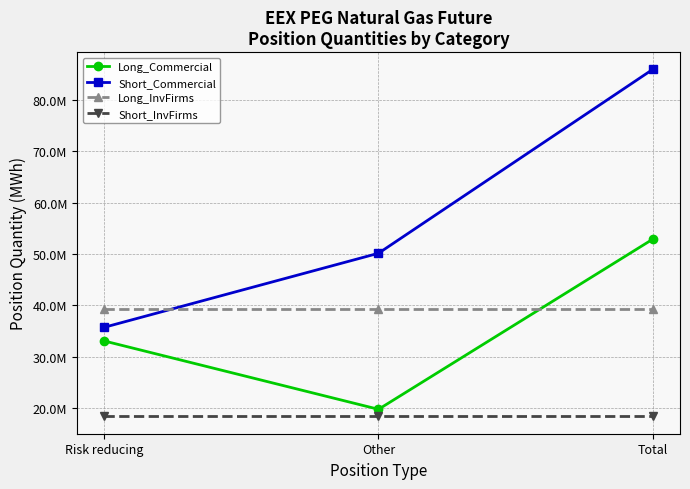

What is the label of the 2nd point from the left?

Other